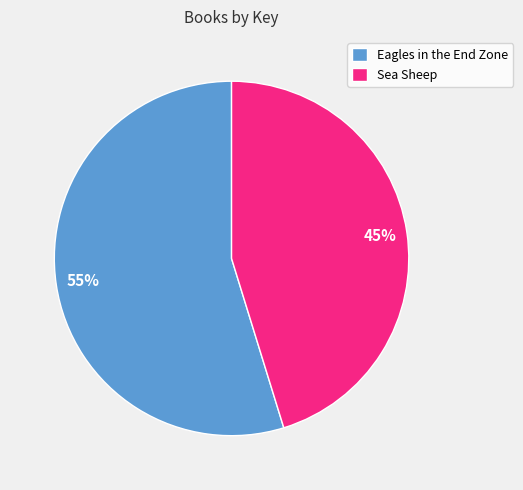

Is it true that Eagles in the End Zone is 55% of the pie?

True